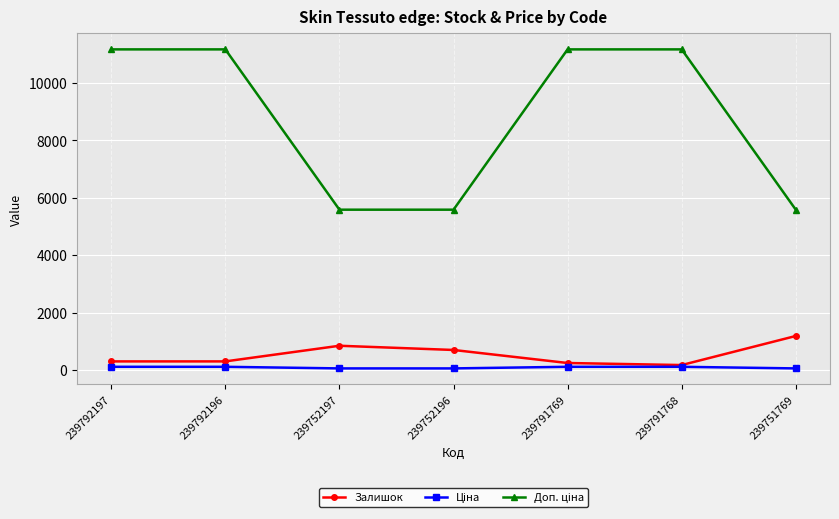

What is the highest value of the Залишок series?

1185.0